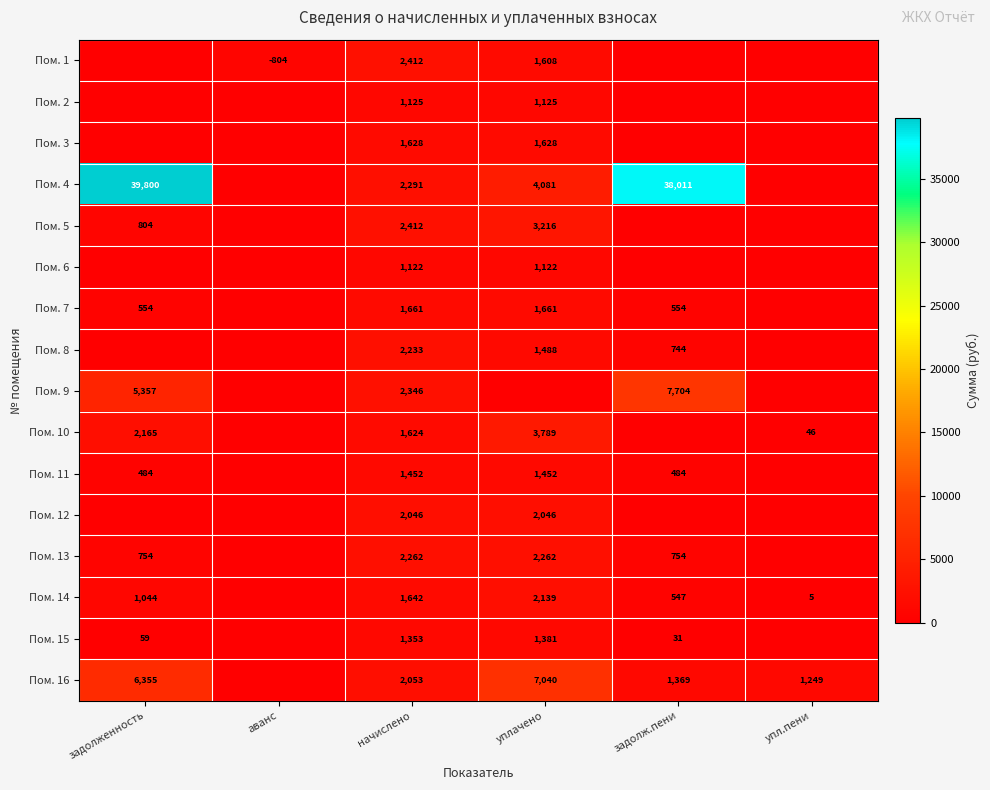

What is the total value across all series at задолженность?

57377.3